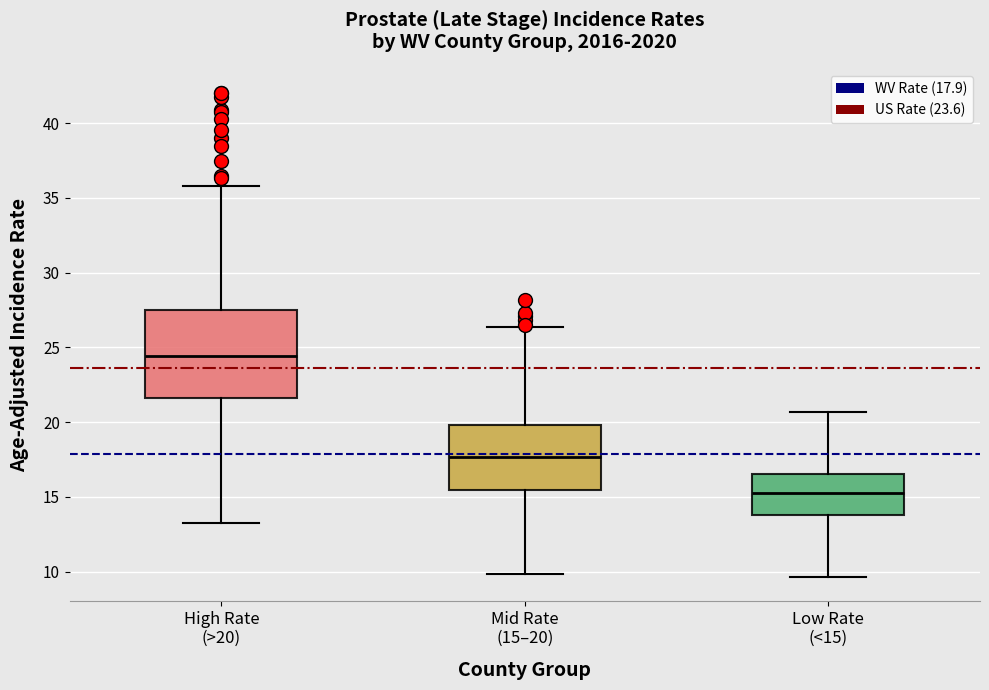

Reading left to right, read every box against the y-axis: the position of its median line, the range the box covers, and the ends of its whiskers. The values are not printed on the chart, so give them approximately, as read against the axis.

High Rate (>20): median 24.5, box 21.5 to 27.5, whiskers 13.5 to 36.0
Mid Rate (15–20): median 17.5, box 15.5 to 20.0, whiskers 10.0 to 26.5
Low Rate (<15): median 15.5, box 14.0 to 16.5, whiskers 9.5 to 20.5